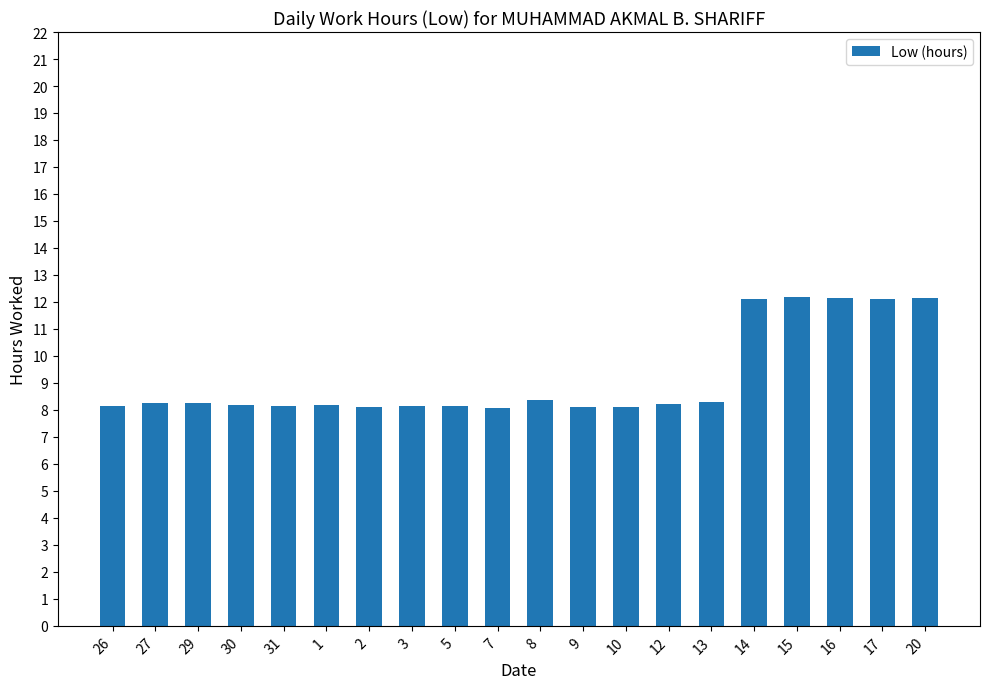

The chart shows a value of 19.6 at 15. True or false?

False